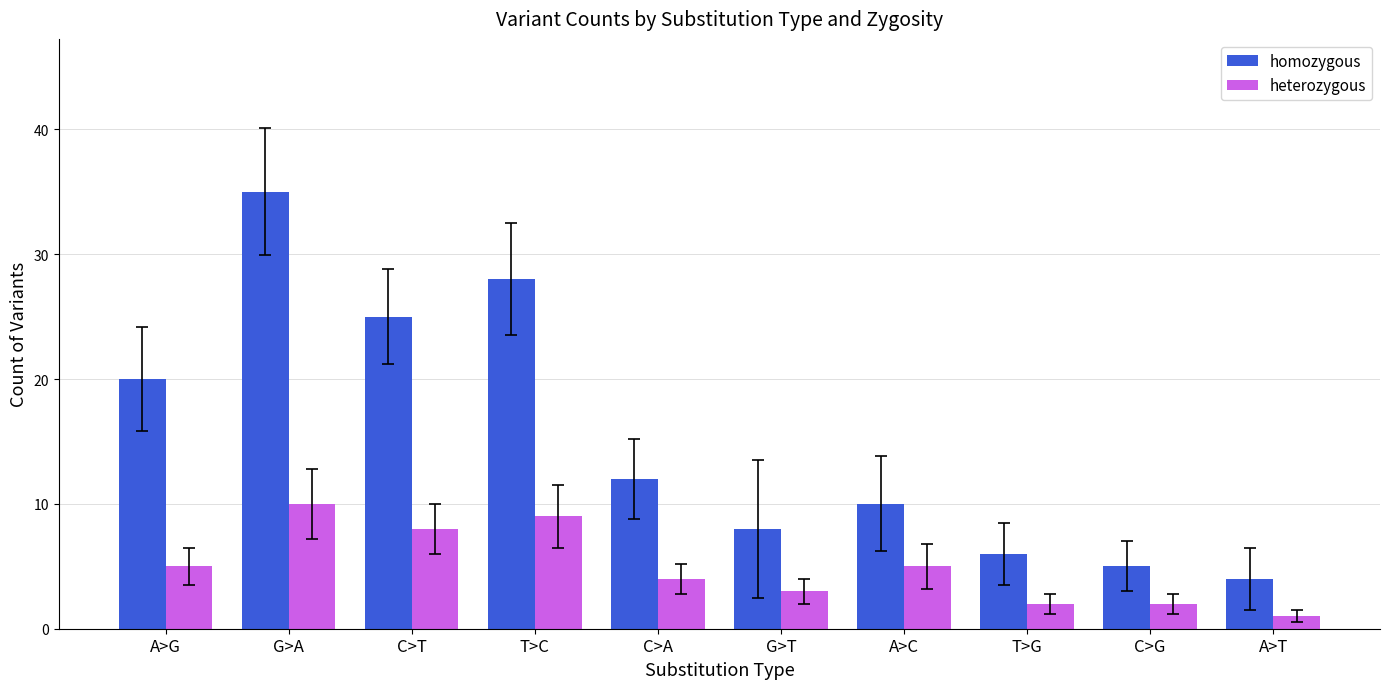

How many data points does each series have?

10